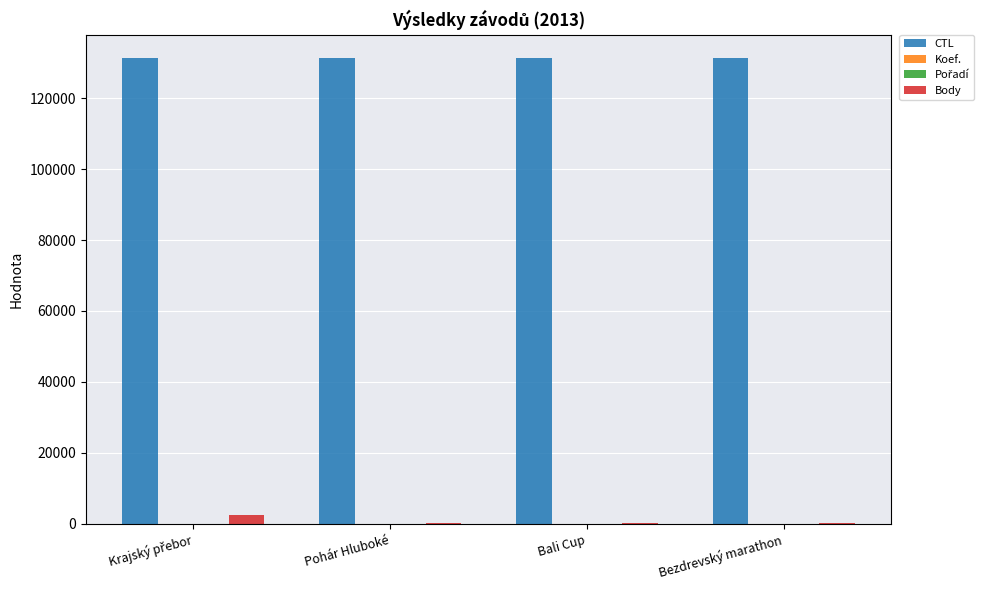

What is the greatest value displayed?

131322